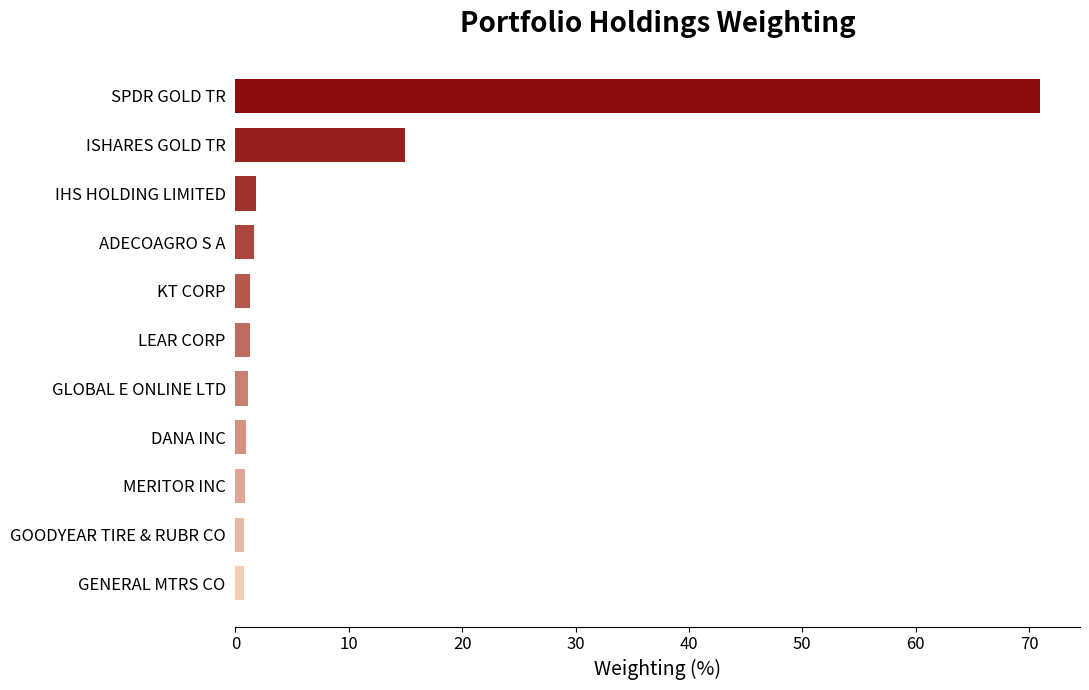

At which label is the value closest to 35?

ISHARES GOLD TR